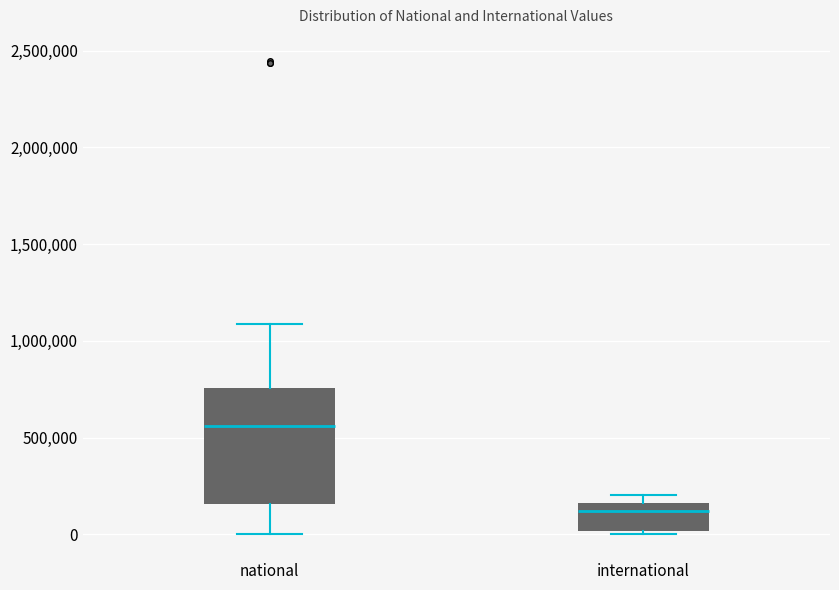

Which box has the lowest median line?

international